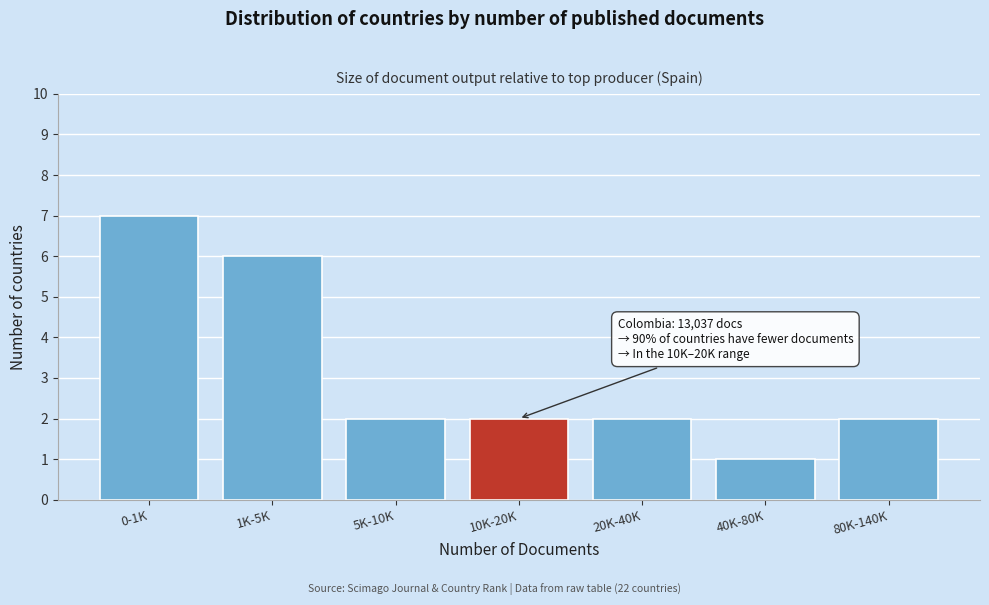

Reading left to right, extract all data points from this chart.

0-1K=7	1K-5K=6	5K-10K=2	10K-20K=2	20K-40K=2	40K-80K=1	80K-140K=2